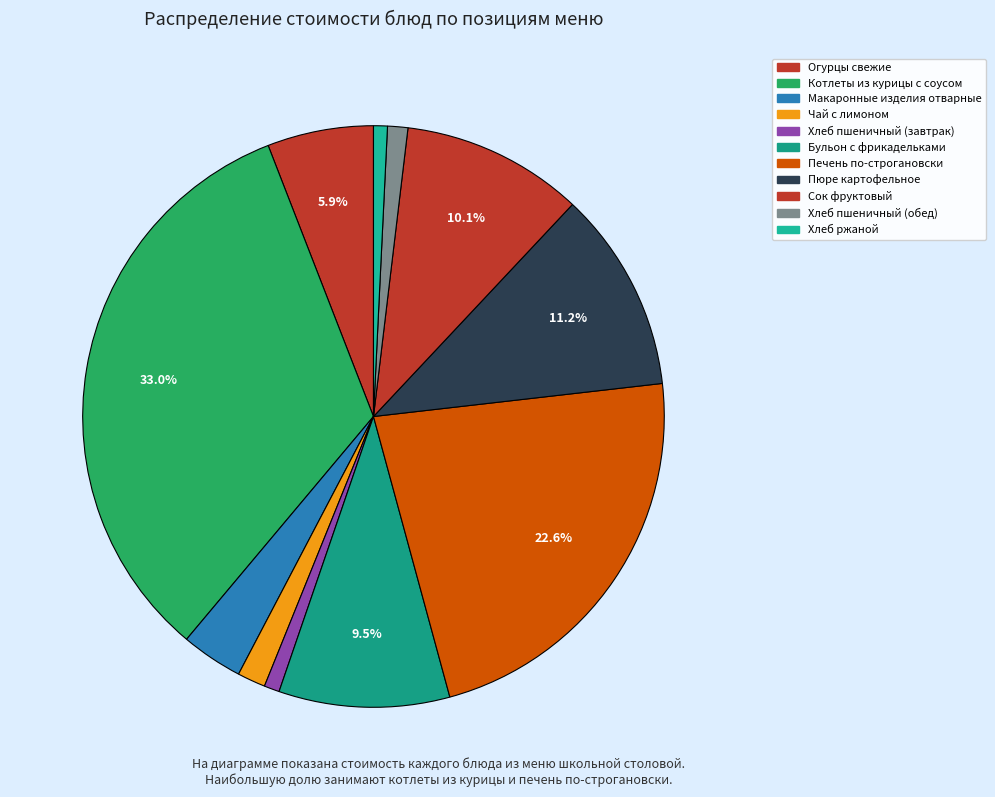

Rank the categories by value from lowest to highest.

Хлеб ржаной, Хлеб пшеничный (завтрак), Хлеб пшеничный (обед), Чай с лимоном, Макаронные изделия отварные, Огурцы свежие, Бульон с фрикадельками, Сок фруктовый, Пюре картофельное, Печень по-строгановски, Котлеты из курицы с соусом